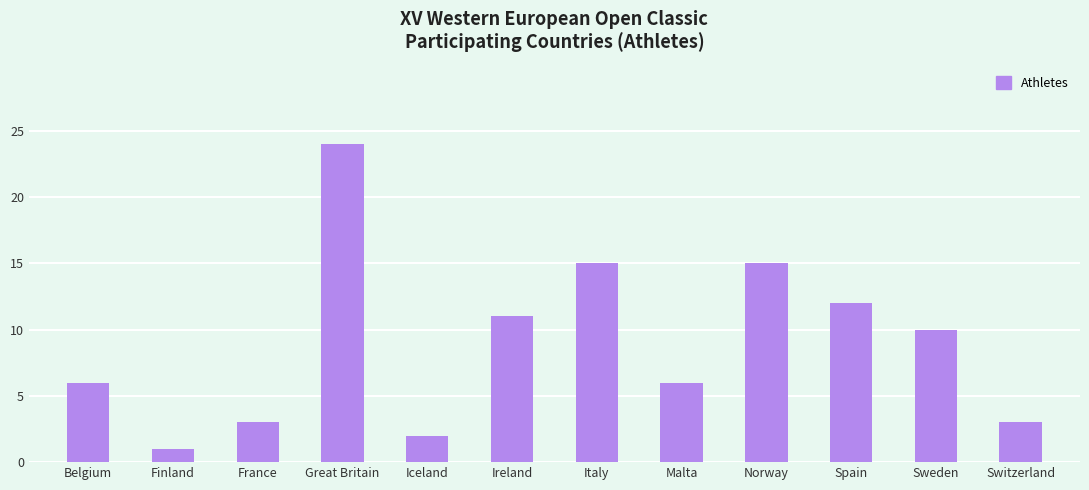

What is the sum of the values at Ireland and Italy?

26